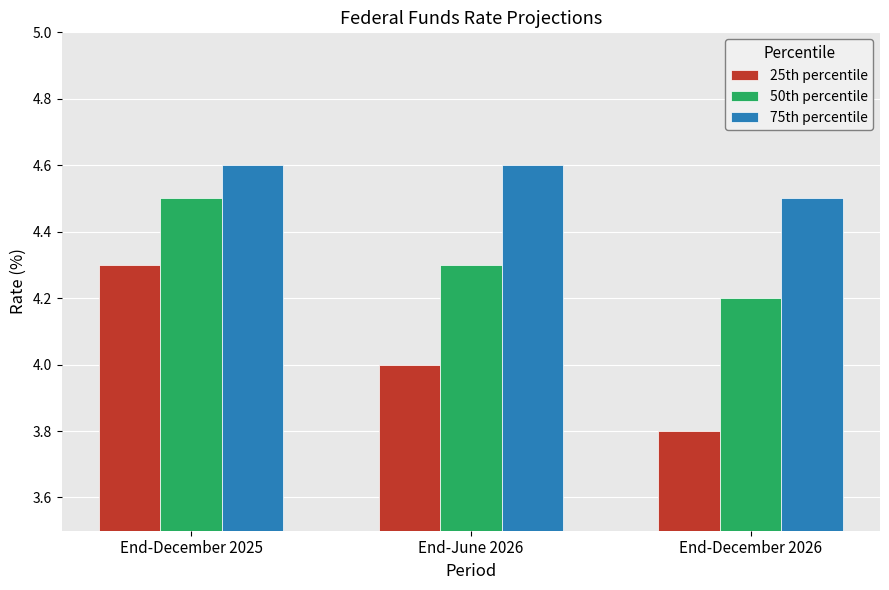

Are the bars horizontal?

No